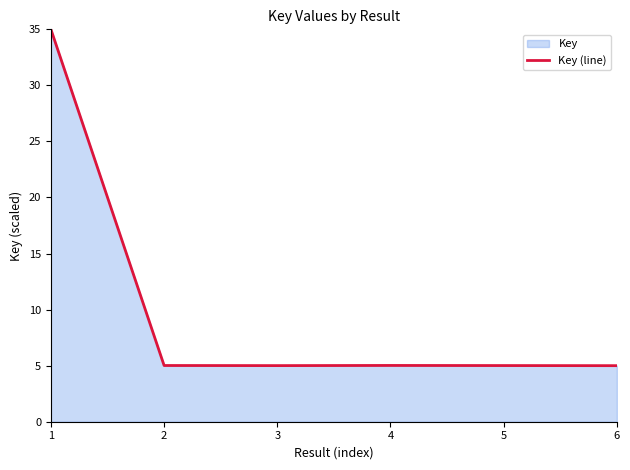

What is the difference between the maximum and minimum values?

30.0